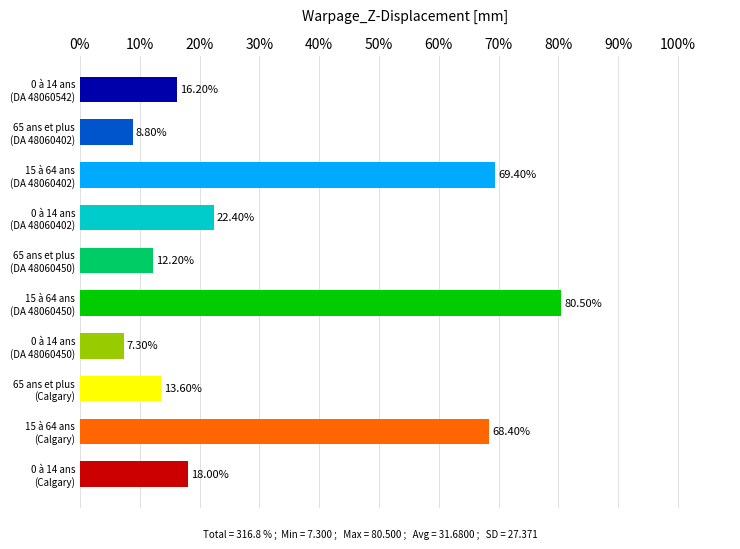

Does the chart contain any negative values?

No